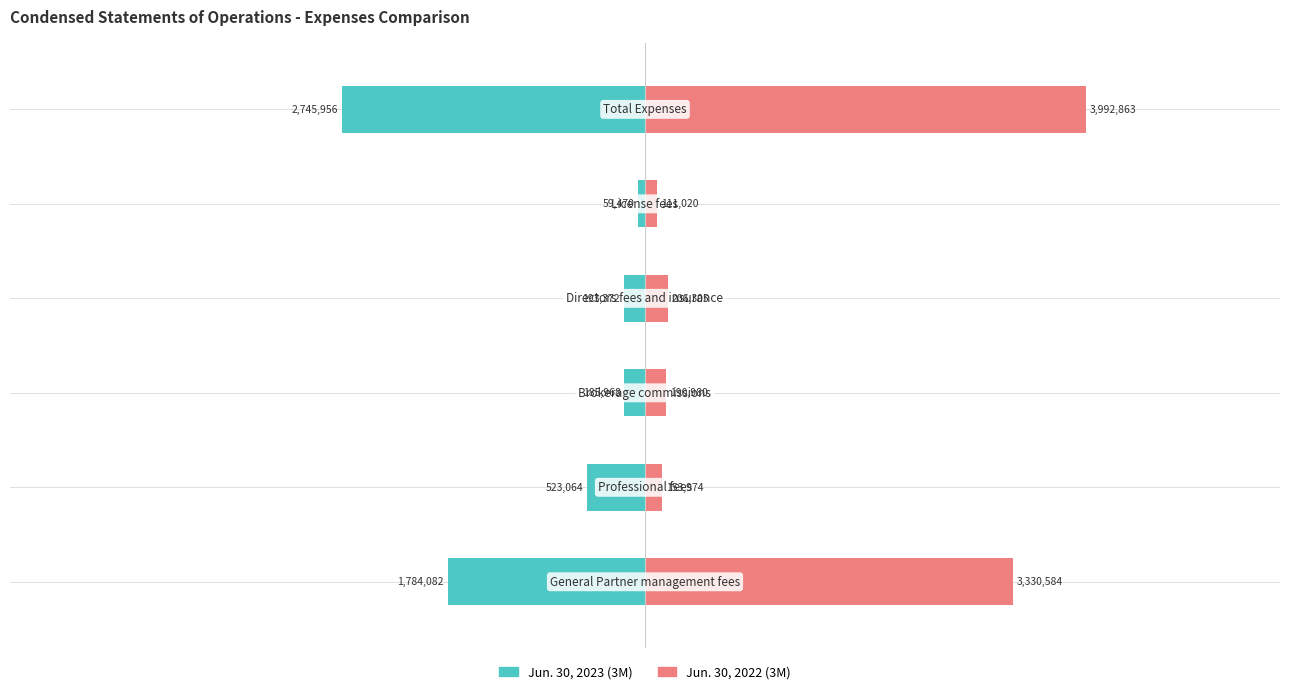

Between 3 and 4, which series saw the biggest shift?

Jun. 30, 2023 (3M)